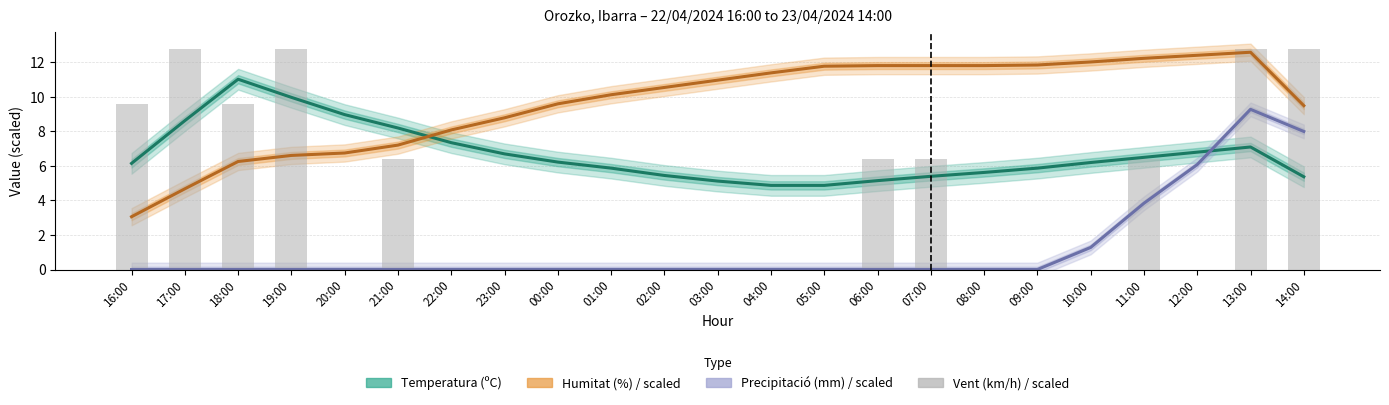

The value of Precipitació (mm) / scaled at 03:00 is 0.0. True or false?

True